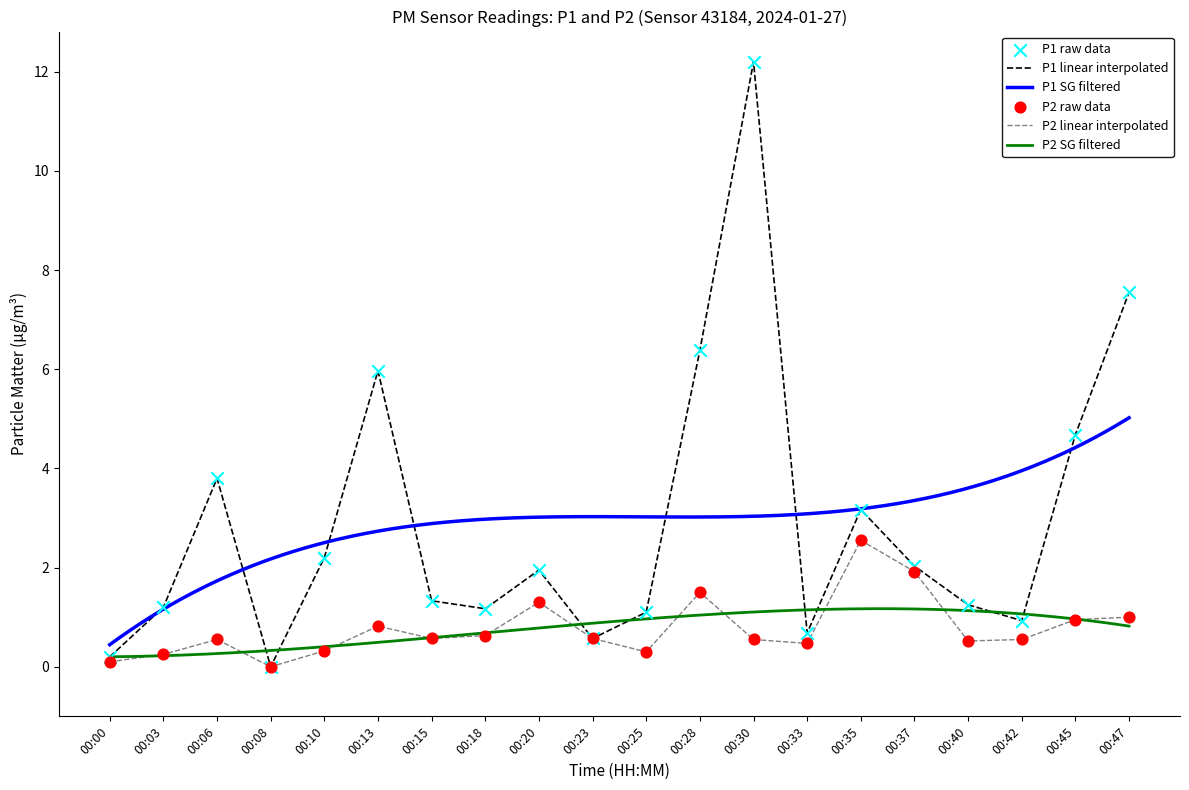

Which series contains the lowest Y value?

P1